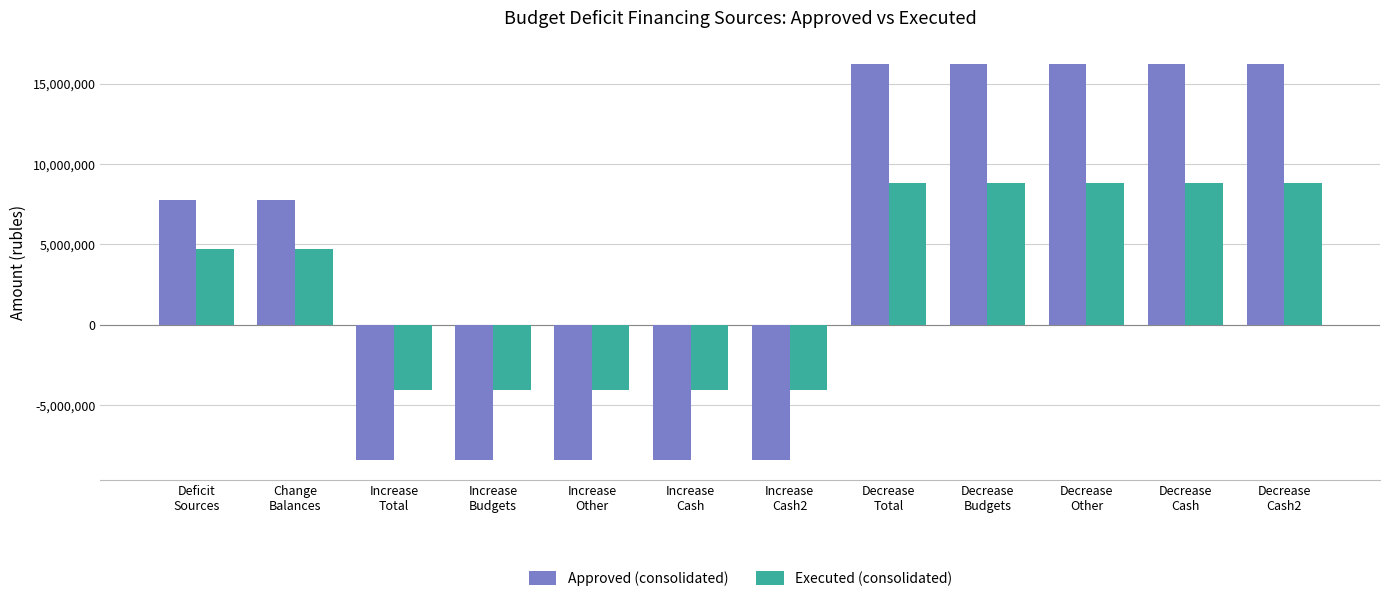

Which series has the largest range (max minus min)?

Approved (consolidated)